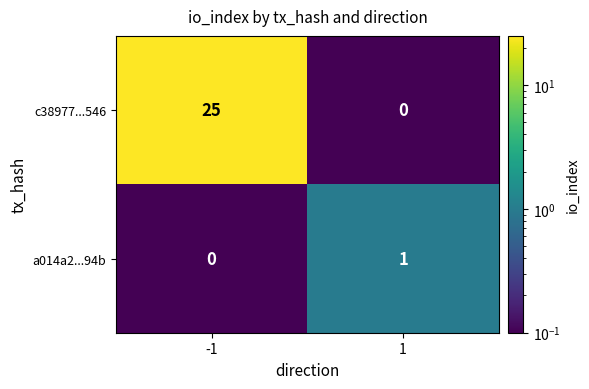

Which series has the widest spread of values?

c38977...546